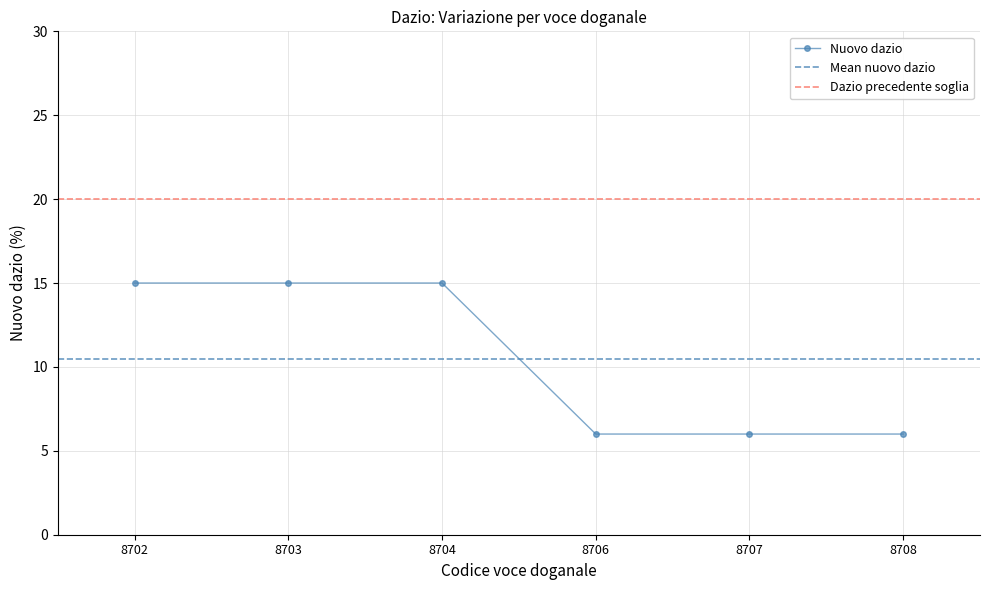

What is the sum of the values at 8708 and 8702?

21